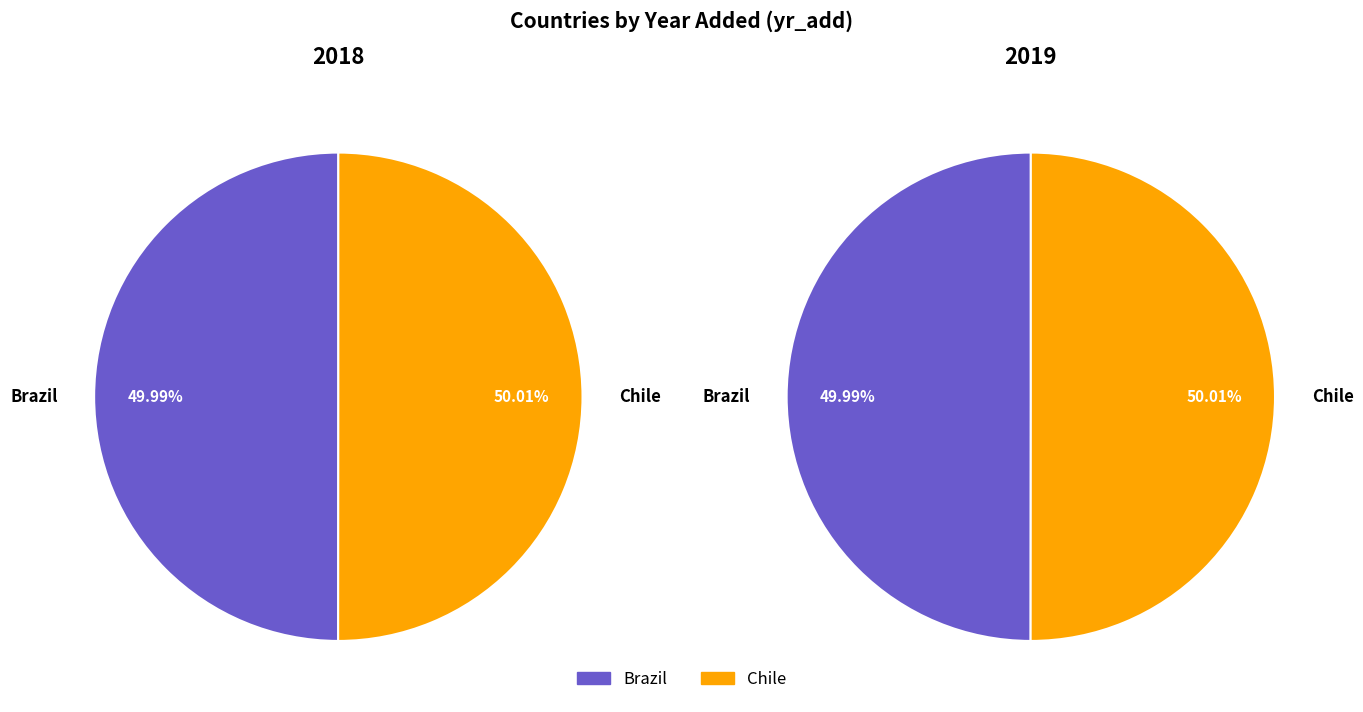

Does Chile represent more than half of the total?

Yes